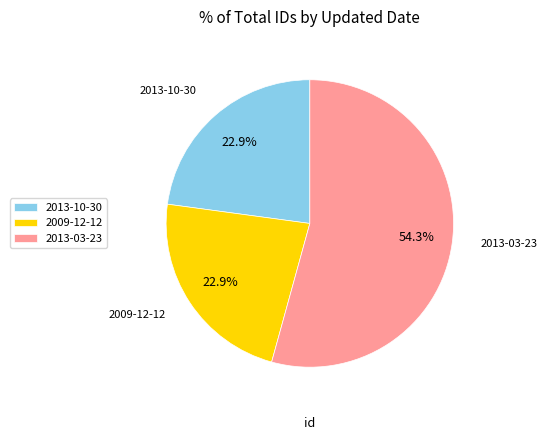

Is 2013-03-23 the majority of the pie?

Yes